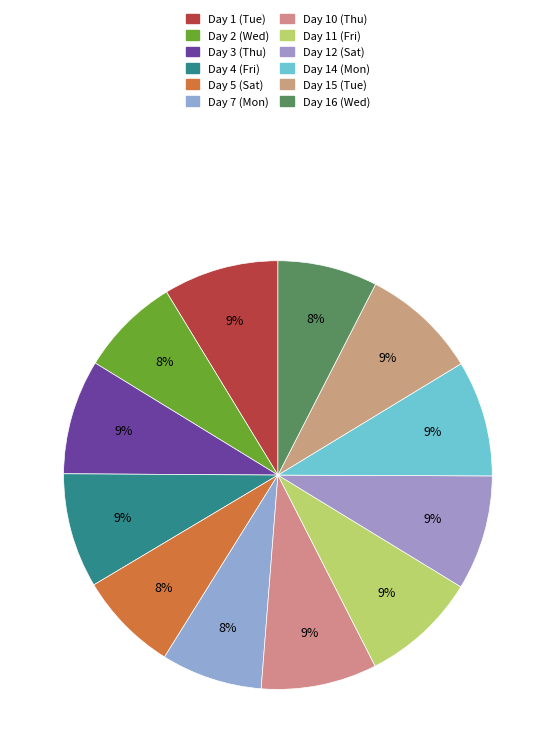

Count the number of slices in the pie.

12